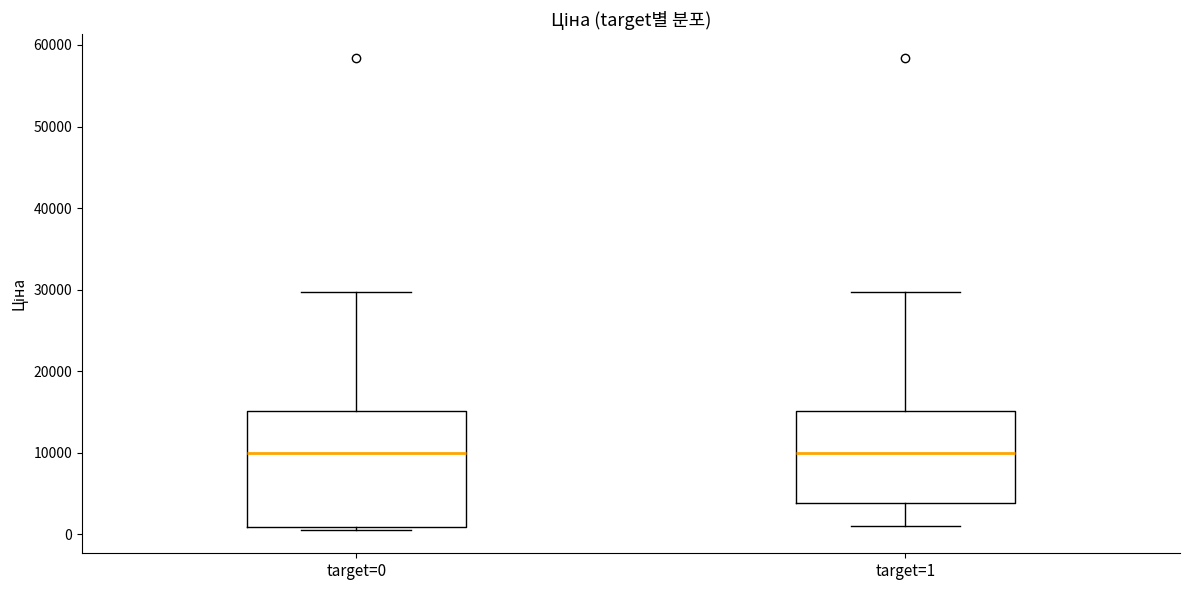

Where does the lower whisker of the box for target=1 end on the y-axis? The values are not printed on the chart, so give them approximately, as read against the axis.

1000